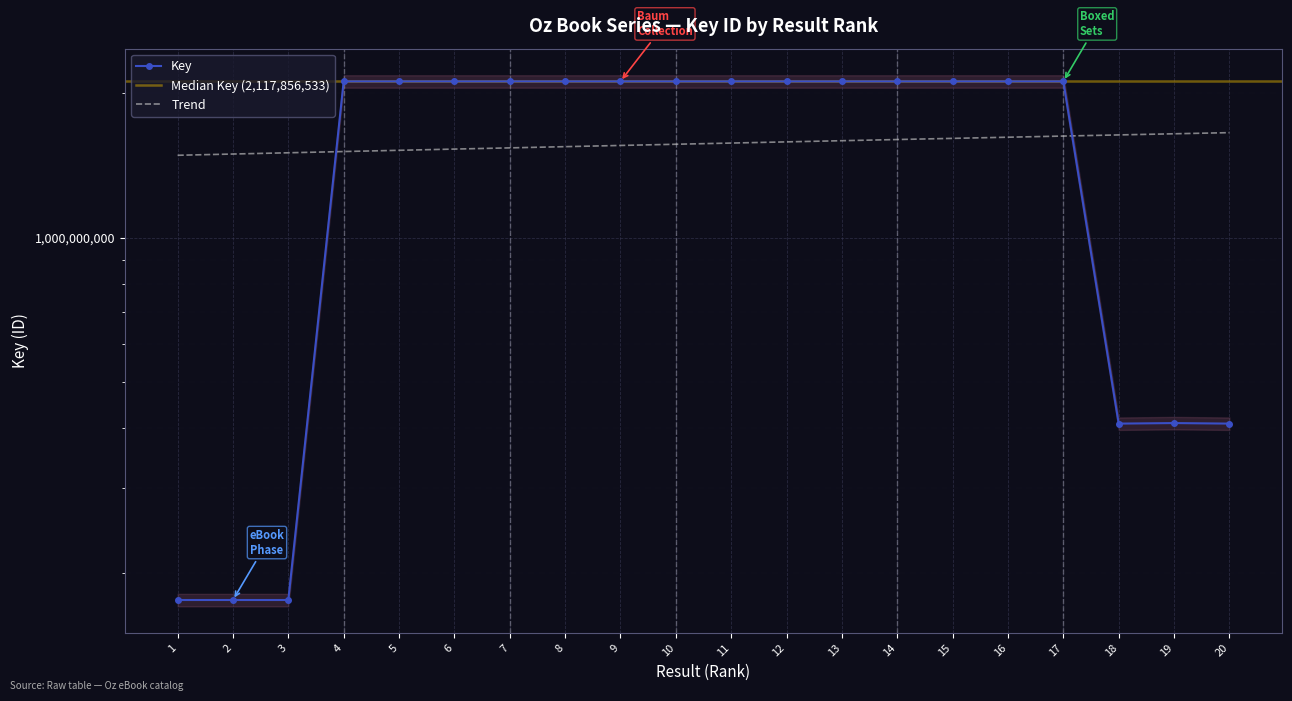

What is the value of the 12th point from the left?

2117861600